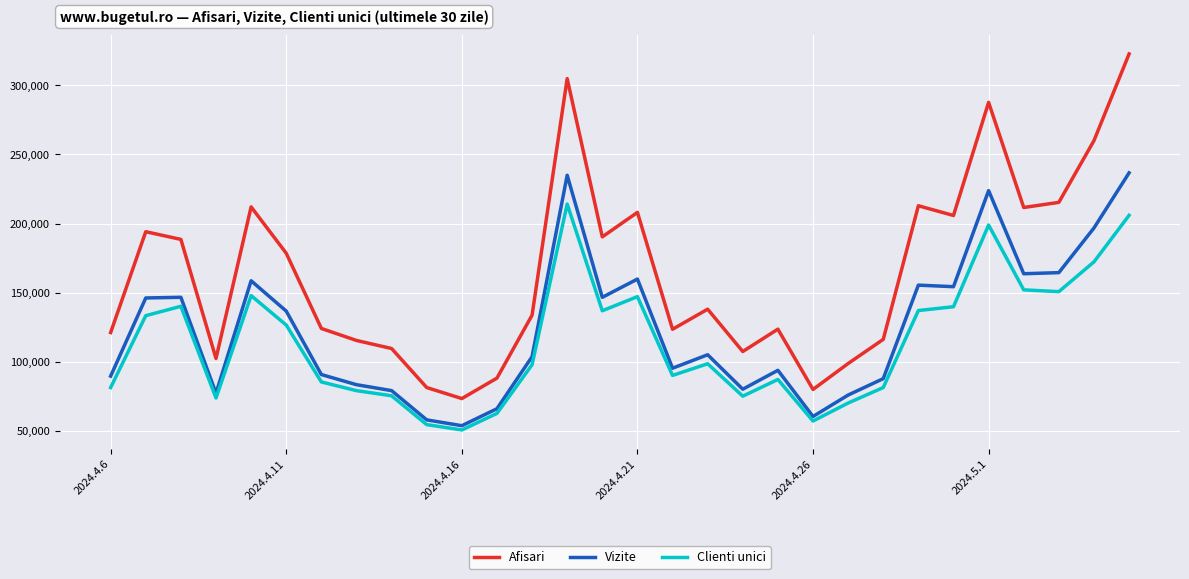

What is the difference between the second highest and second lowest values in the Vizite series?

177007